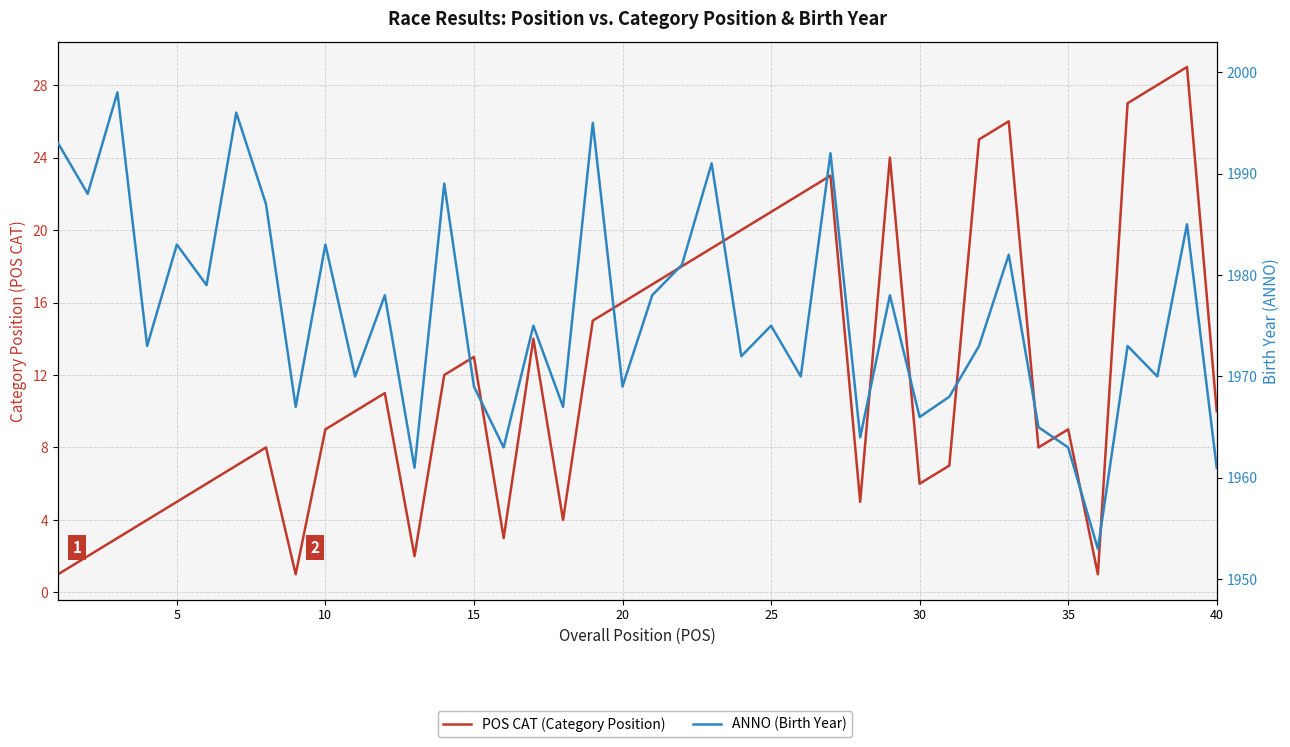

True or false: POS CAT (Category Position) and ANNO (Birth Year) intersect in this chart.

False